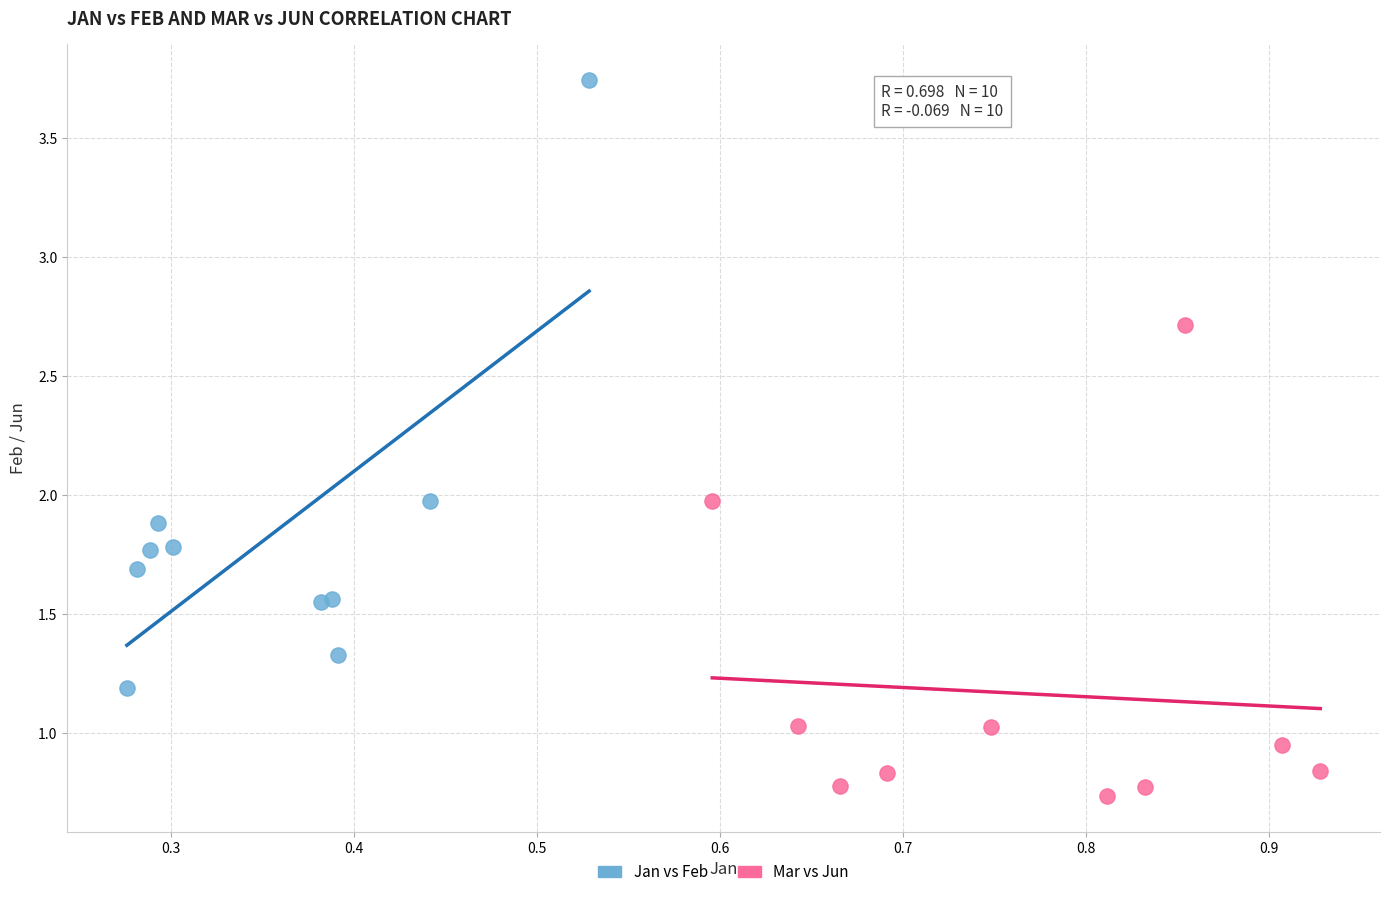

Which series reaches the maximum Y coordinate?

Jan vs Feb